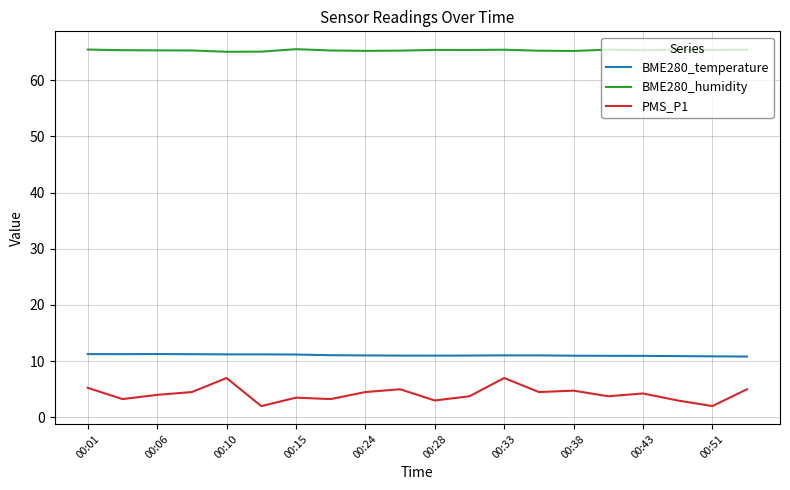

Which series has the largest range (max minus min)?

PMS_P1